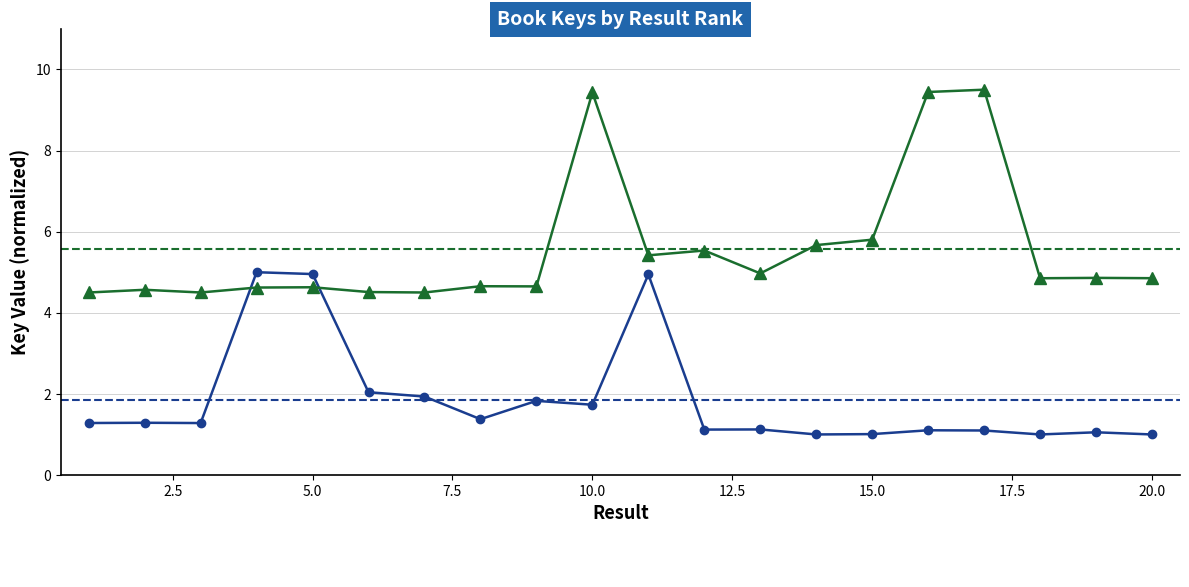

What is the smallest value displayed?

1.0